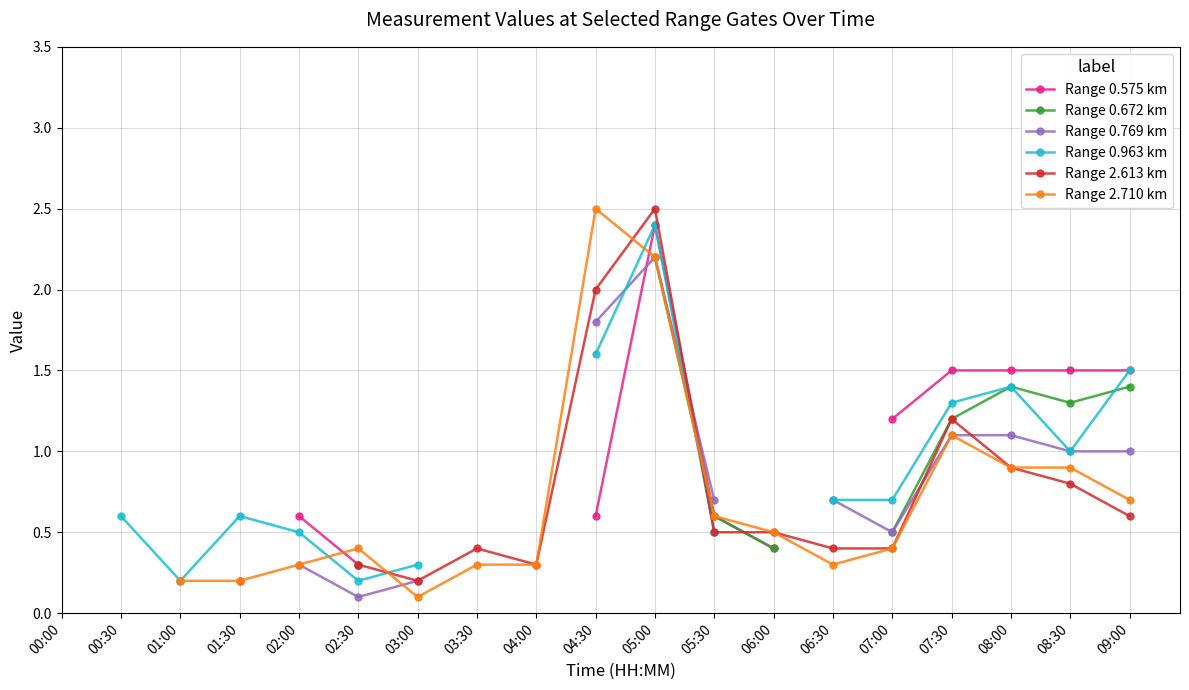

What is the label of the 19th point from the right?

00:00